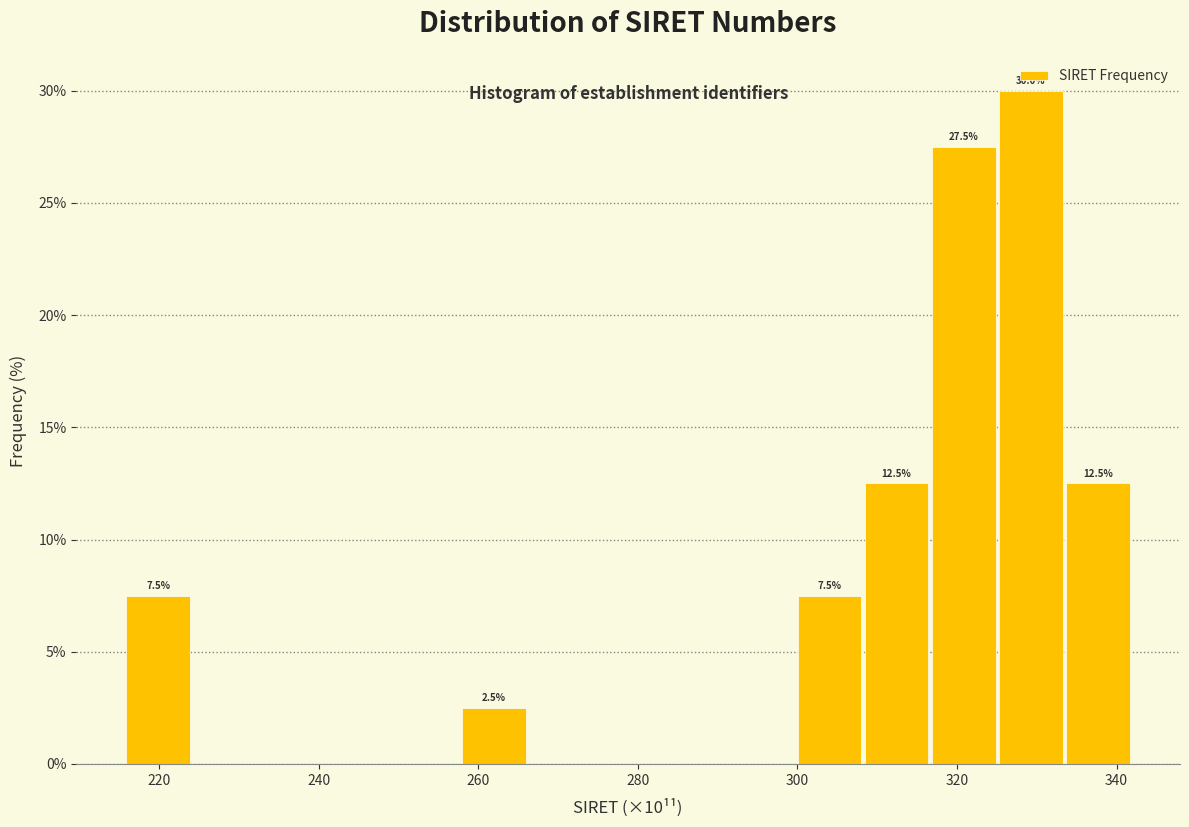

Which range on the x-axis has the tallest bar?

326 to 334